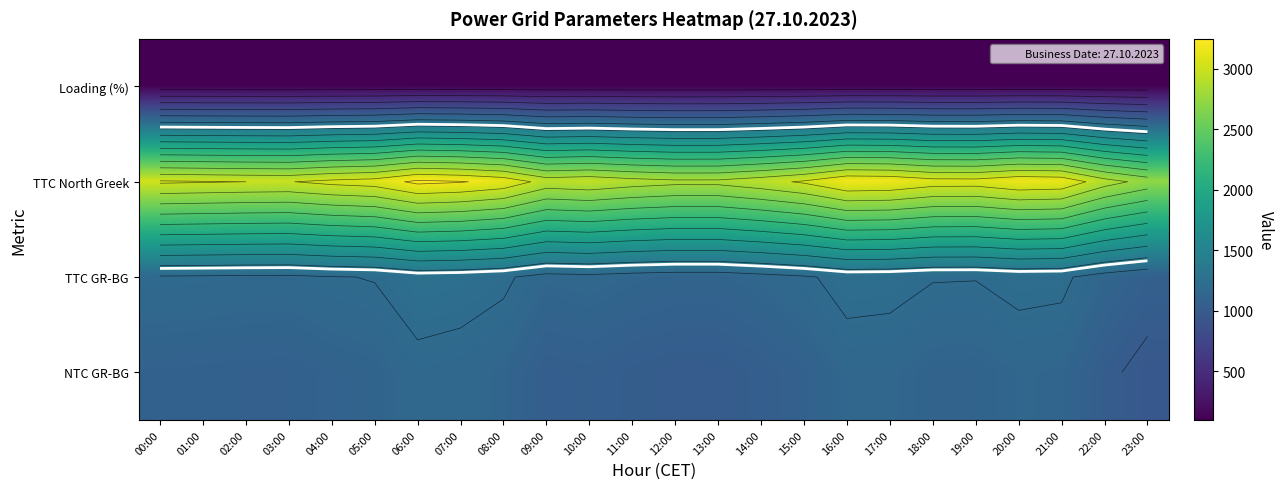

True or false: TTC North Greek has a value of 3000 at 02:00.

True